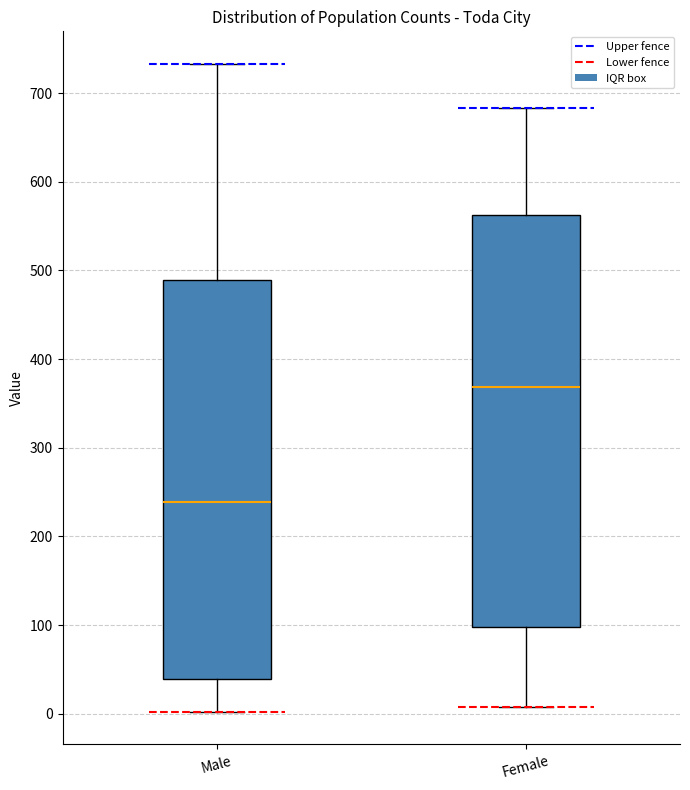

Which box has the lowest median line?

Male